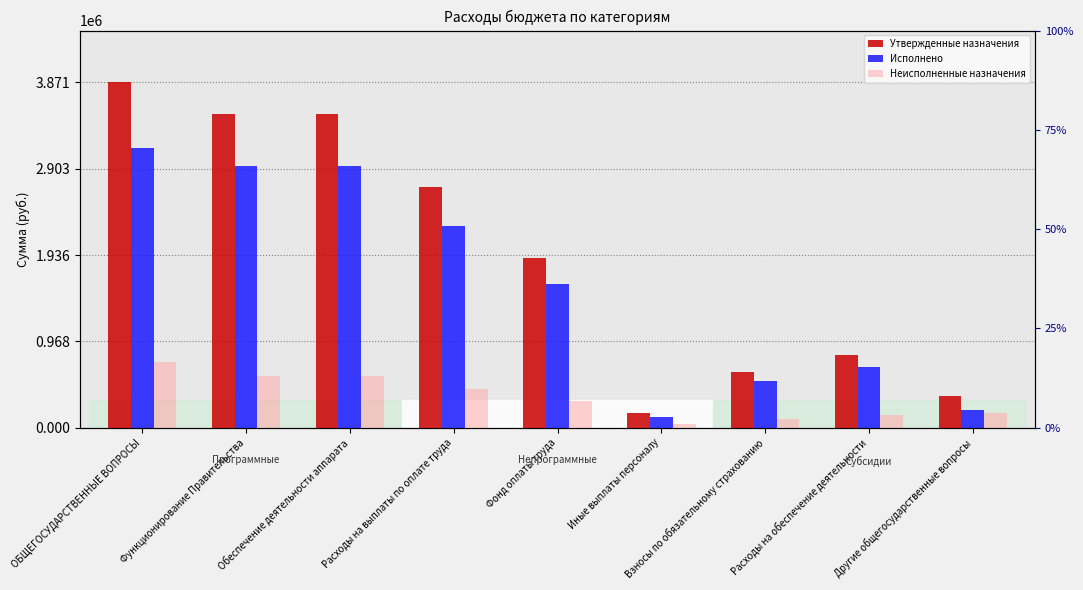

At which label does Утвержденные назначения first exceed 1908200?

ОБЩЕГОСУДАРСТВЕННЫЕ ВОПРОСЫ